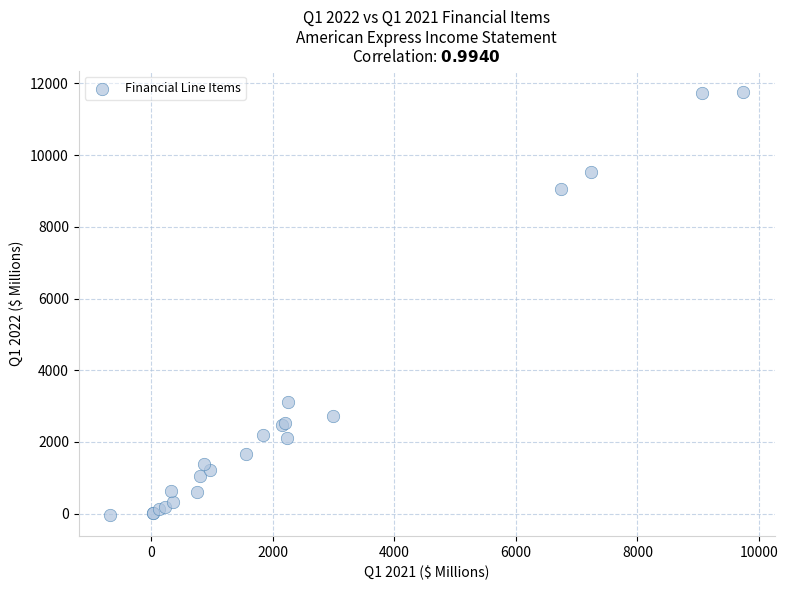

What Y value in the scatter plot is closest to 5867?

3111